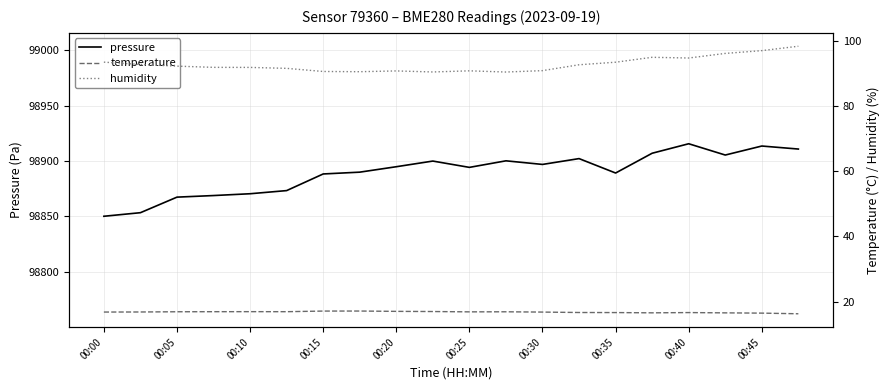

True or false: temperature and humidity intersect in this chart.

False